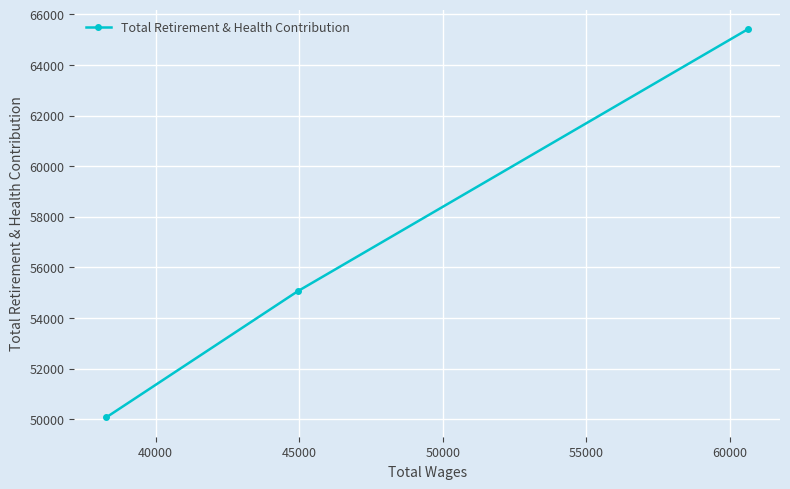

Does the chart display data point markers on the line(s)?

Yes